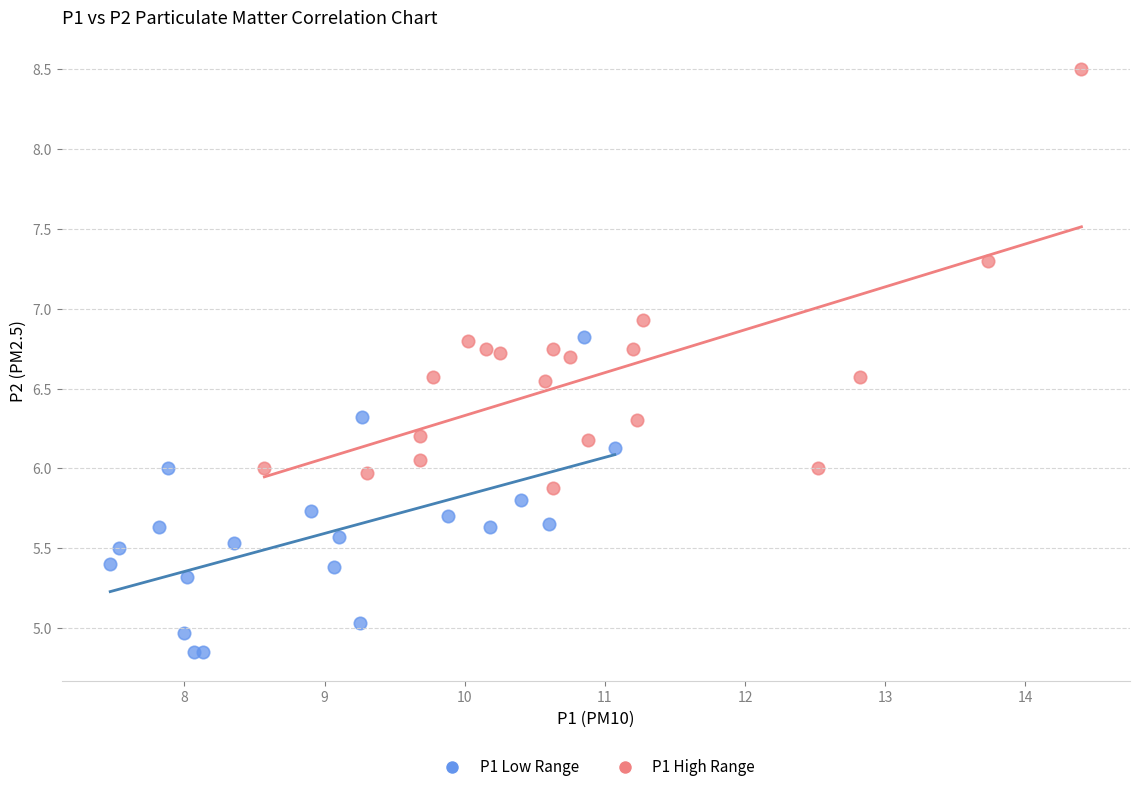

Which series reaches the minimum Y coordinate?

P1 Low Range